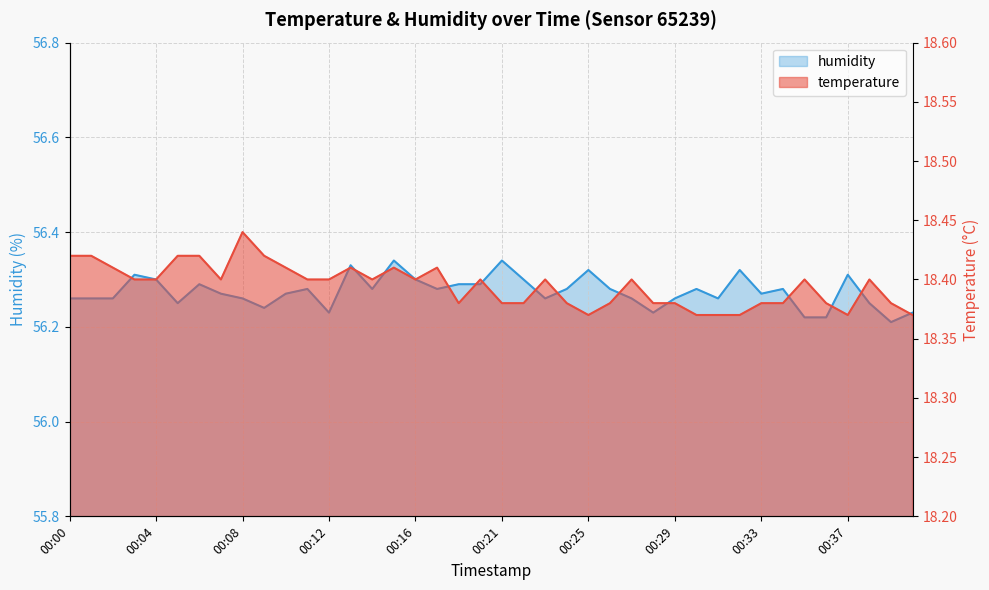

What is the difference between the maximum and minimum values in the temperature series?

0.1